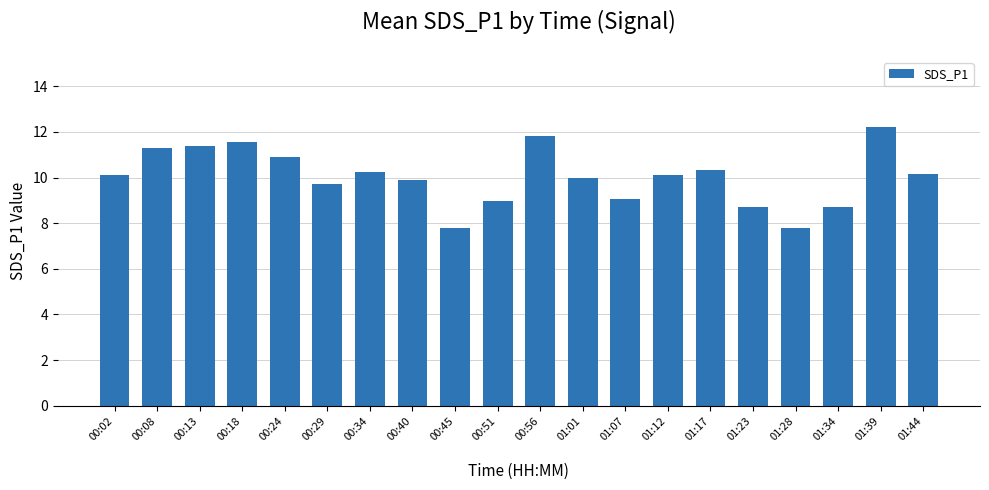

How many distinct data groups are displayed?

1